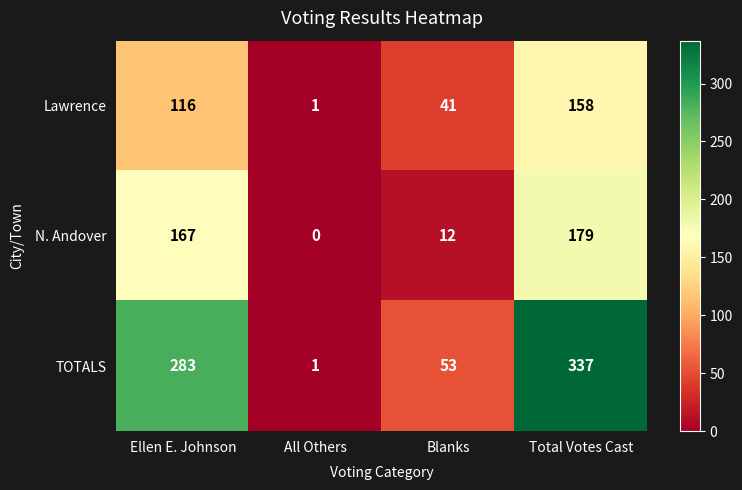

How many values in the Lawrence series are below 116?

2